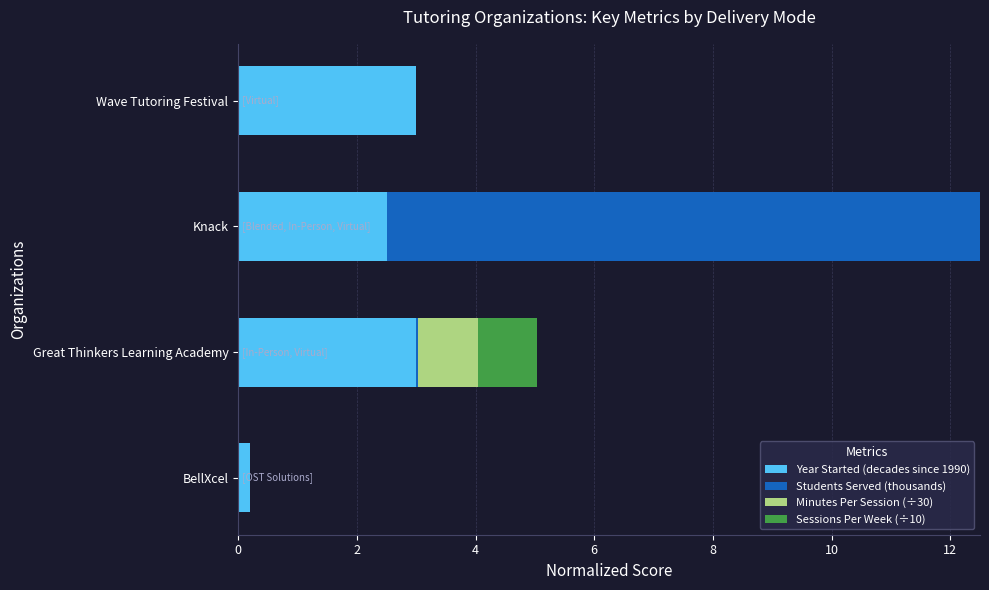

At which category is the sum across all series the highest?

Knack